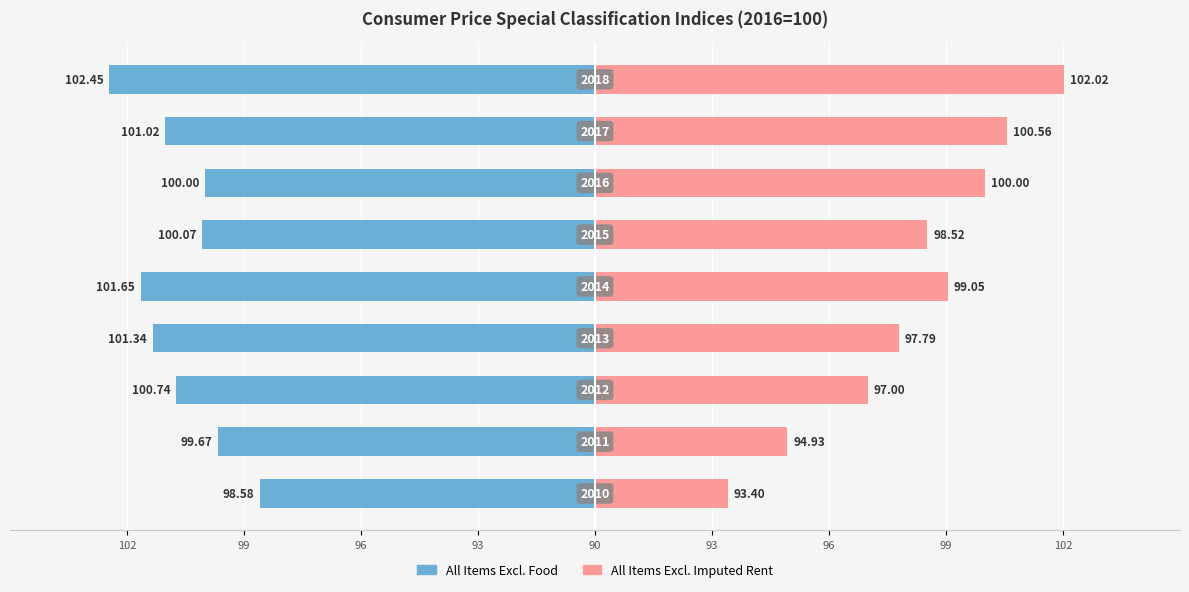

Reading left to right, transcribe all the data shown in this chart.

All Items Excl. Food: 102=-8.6	99=-9.7	96=-10.7	93=-11.3	90=-11.7	93=-10.1	96=-10.0	99=-11.0	102=-12.5
All Items Excl. Imputed Rent: 102=3.4	99=4.9	96=7.0	93=7.8	90=9.0	93=8.5	96=10.0	99=10.6	102=12.0